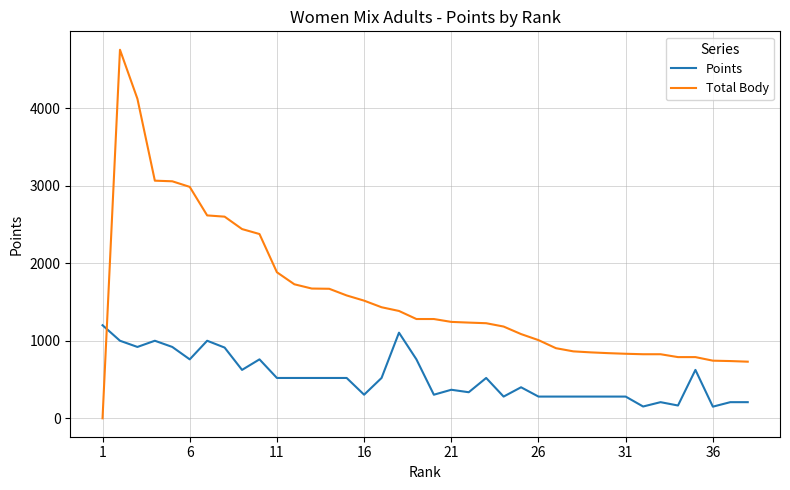

Rank the series by their maximum value, from lowest to highest.

Points, Total Body